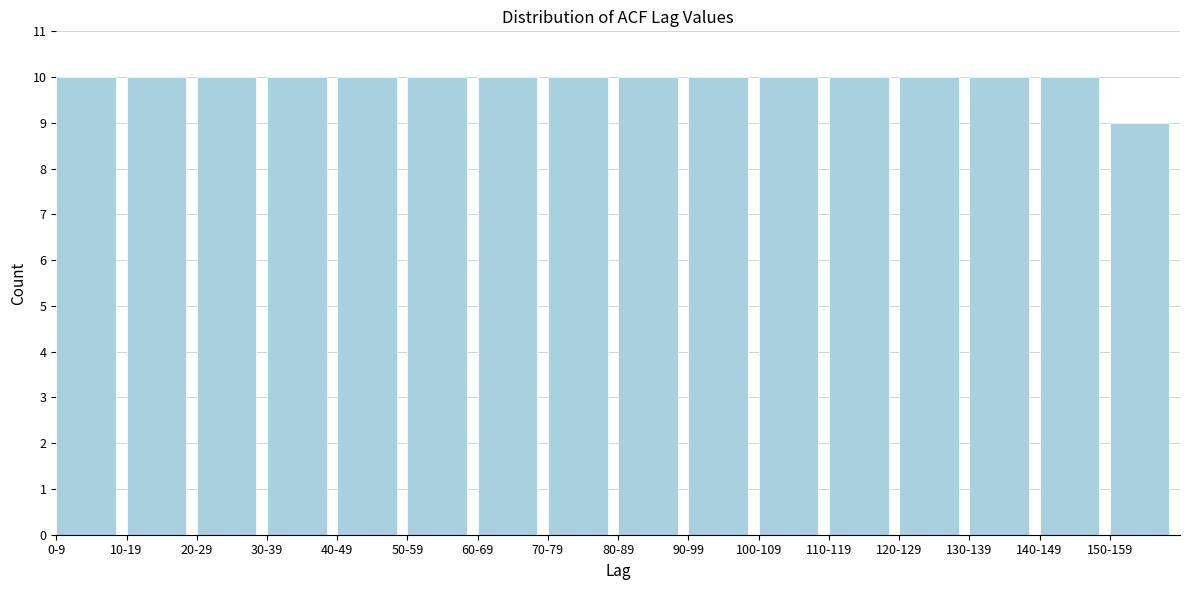

Reading left to right, what are all the values shown in this chart?

10	10	10	10	10	10	10	10	10	10	10	10	10	10	10	9